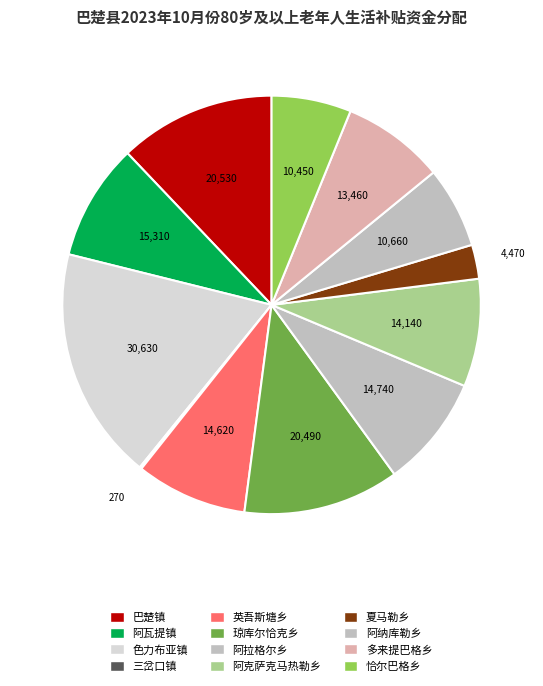

What is the largest slice in the pie chart?

色力布亚镇